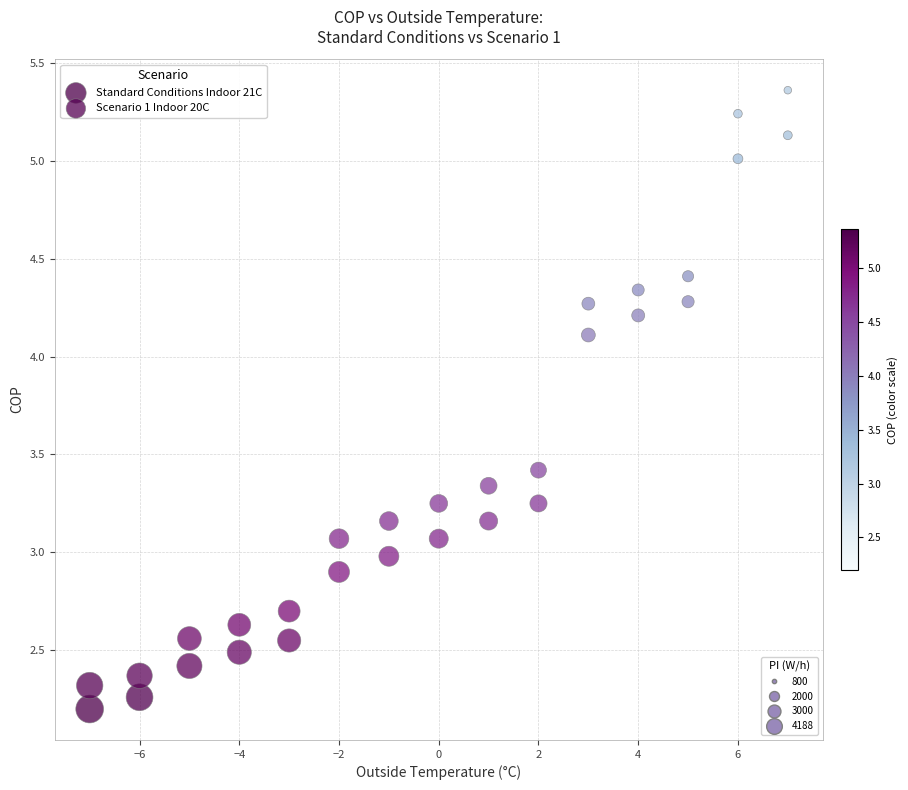

Across all data points, what is the range of X values (max minus min)?

14.0